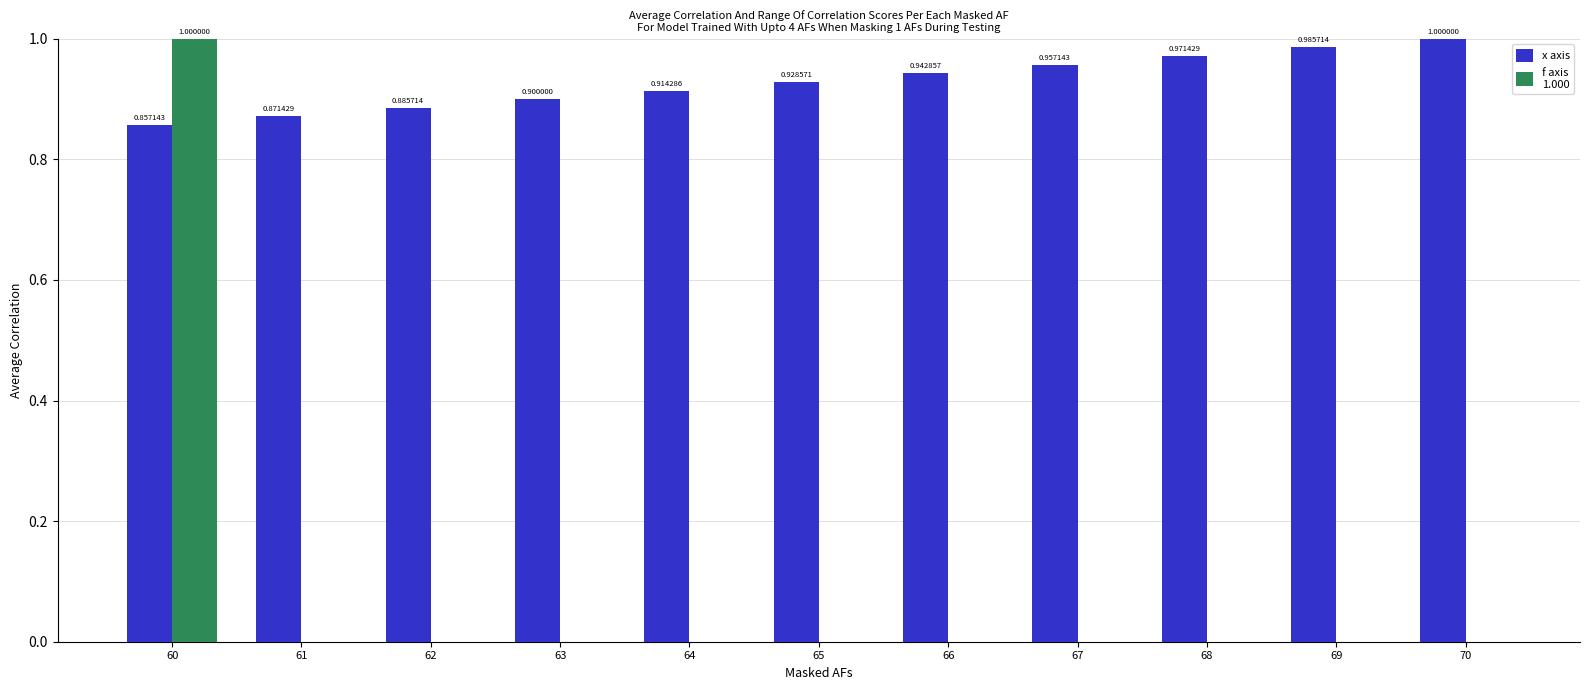

What is the total value across all series at 69?

1.0